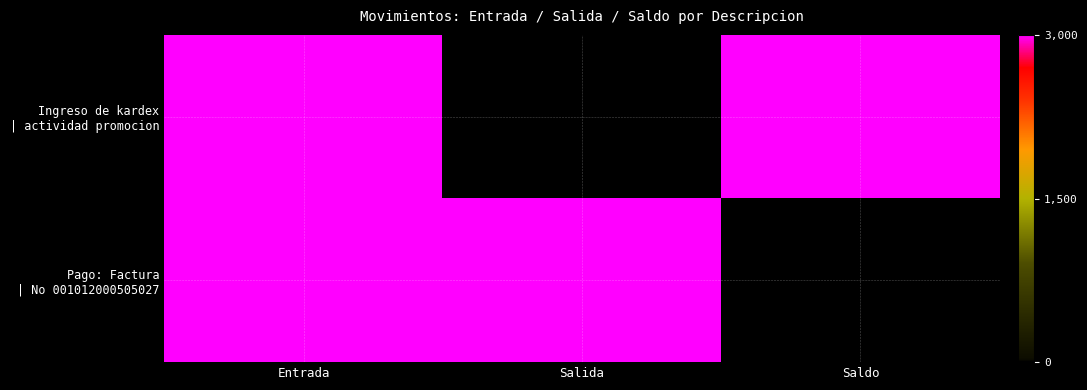

Which has a higher value, Salida or Saldo?

Saldo